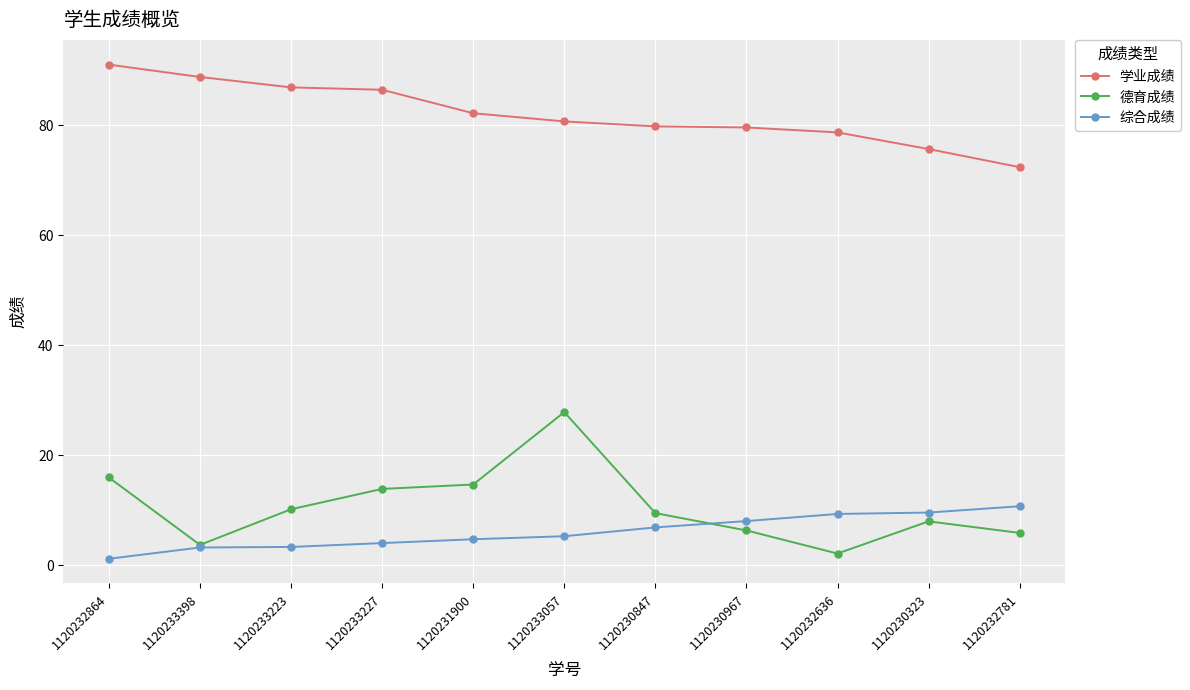

True or false: 学业成绩 and 综合成绩 intersect in this chart.

False